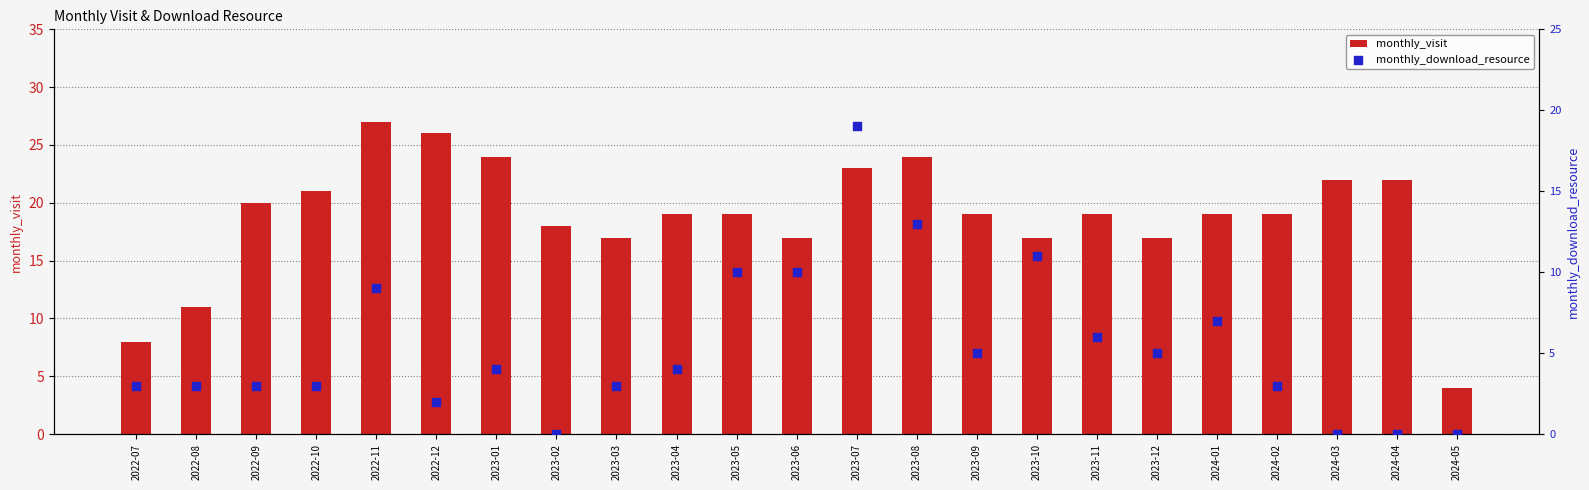

At which category is the sum across all series the highest?

2023-07